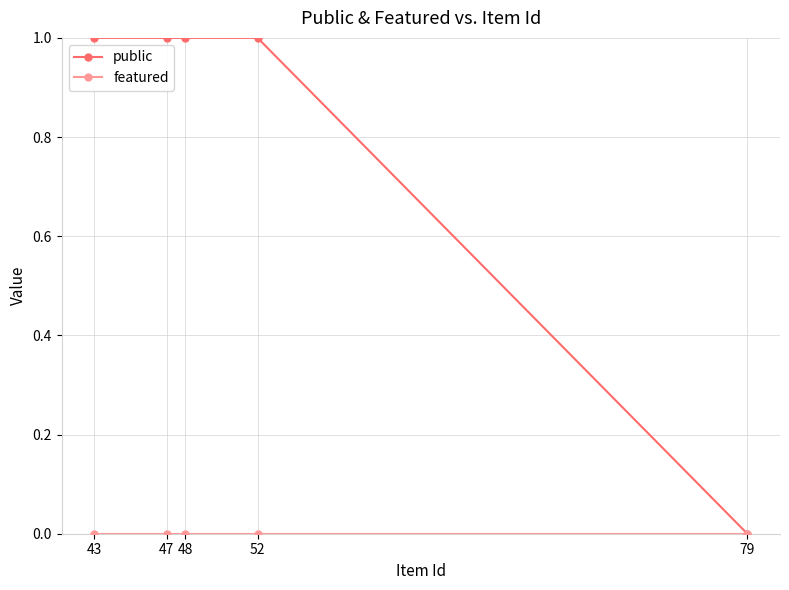

True or false: public and featured cross at least once.

False